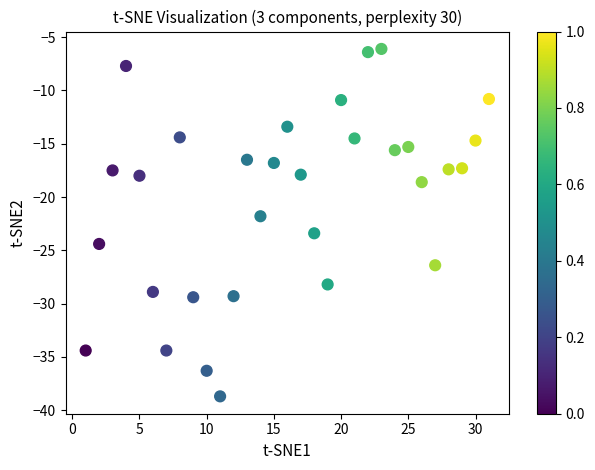

What is the range of Y values (max minus min)?

32.6